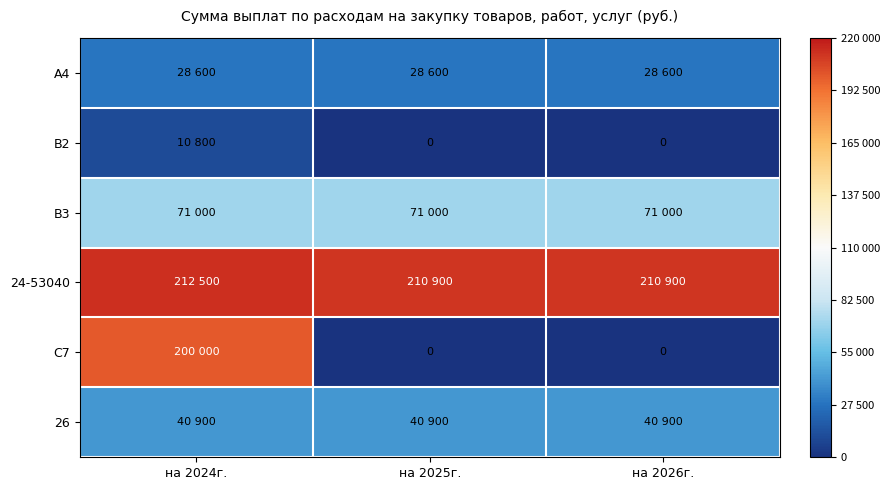

Rank the series at на 2024г. from lowest to highest value.

B2, A4, 26, B3, C7, 24-53040